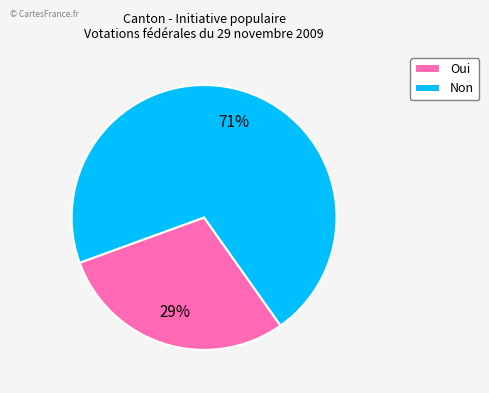

What percentage is the Oui slice, to the nearest percent?

29%